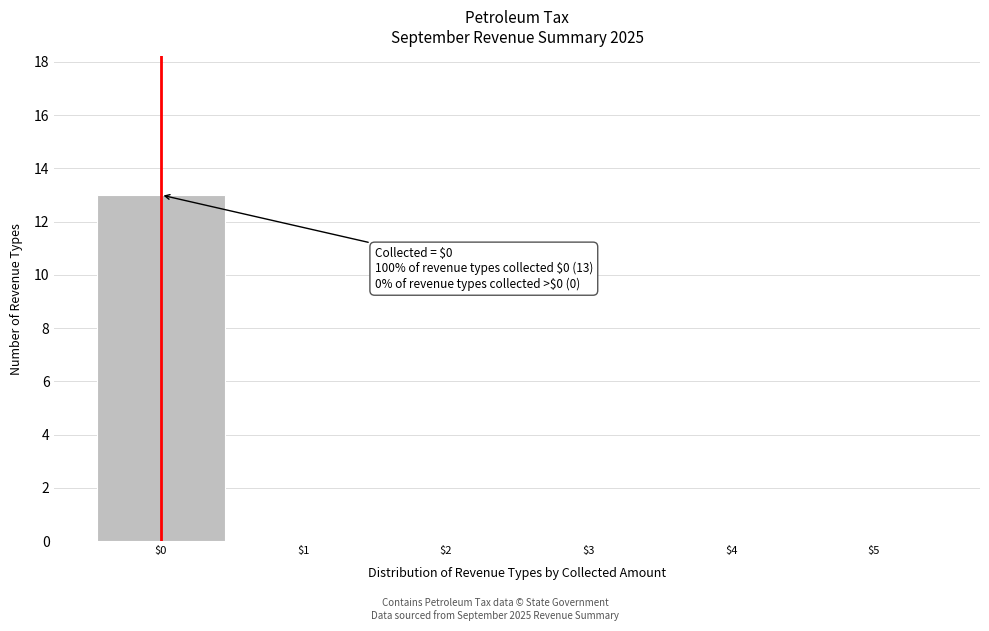

Over which range of the x-axis is the bar tallest?

-0.5 to 0.5